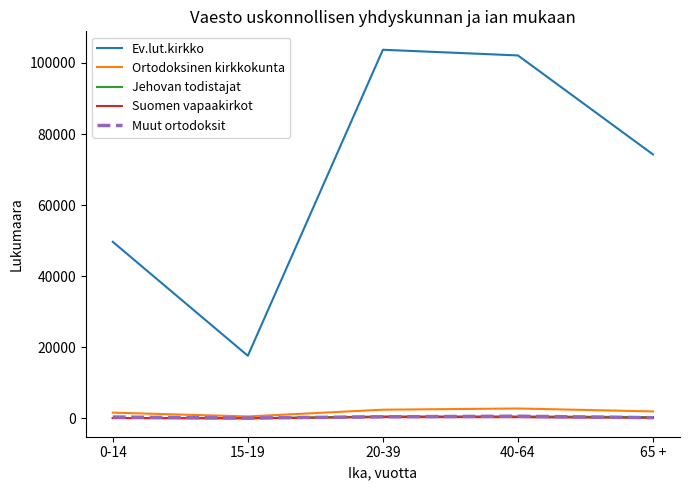

Which series has the largest range (max minus min)?

Ev.lut.kirkko